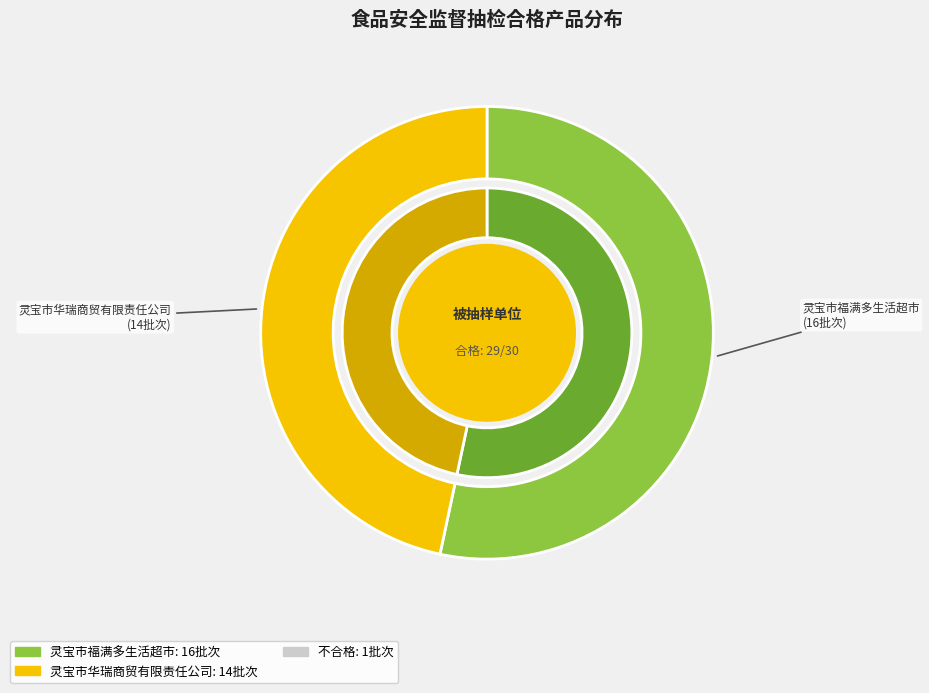

Which category has the smallest portion of the pie?

灵宝市华瑞商贸有限责任公司